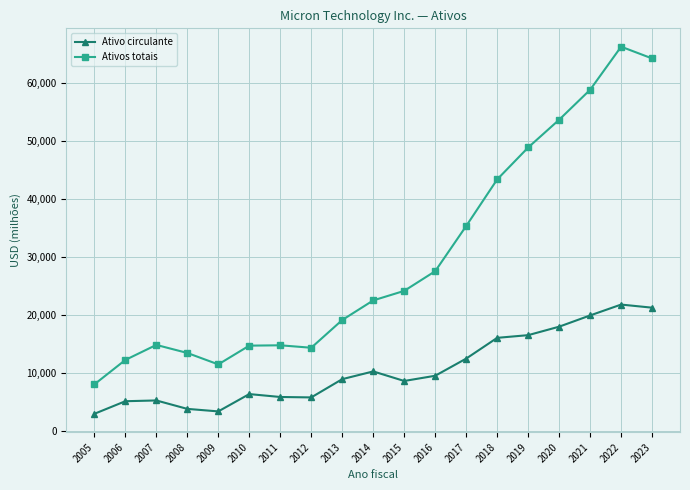

Rank the series at 2014 from lowest to highest value.

Ativo circulante, Ativos totais